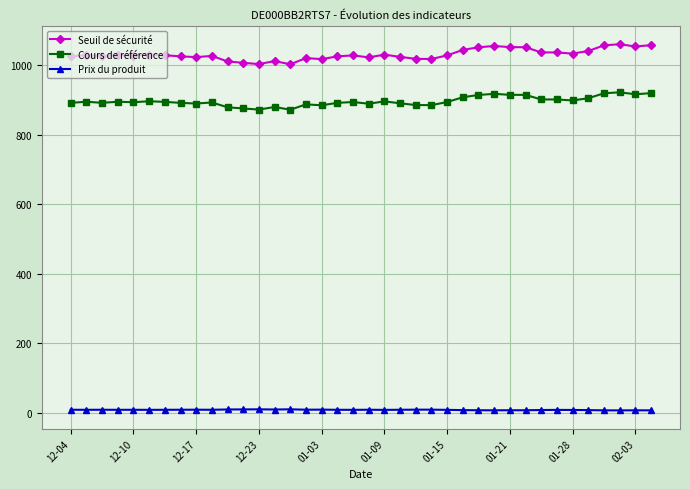

What is the highest value of the Seuil de sécurité series?

1060.2